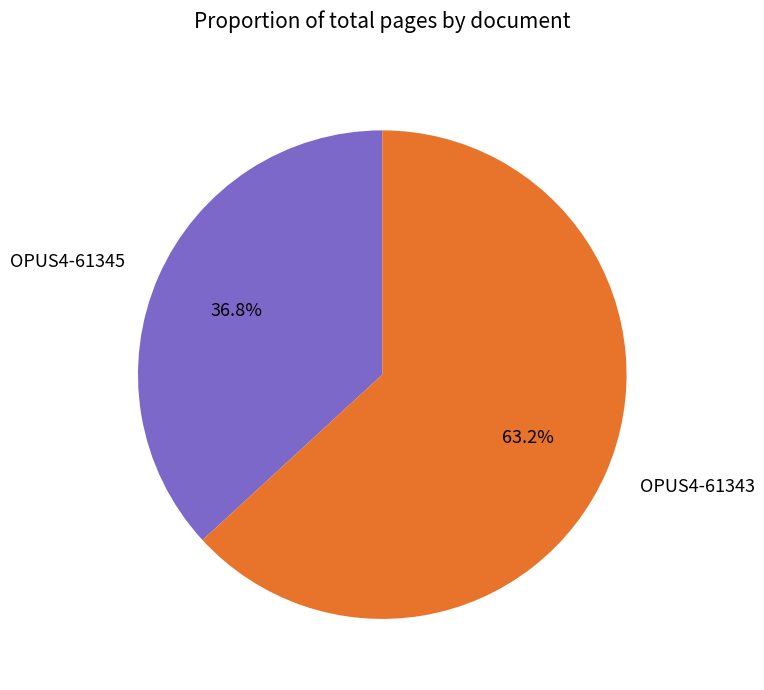

To the nearest percent, what percentage of the pie is OPUS4-61345?

37%